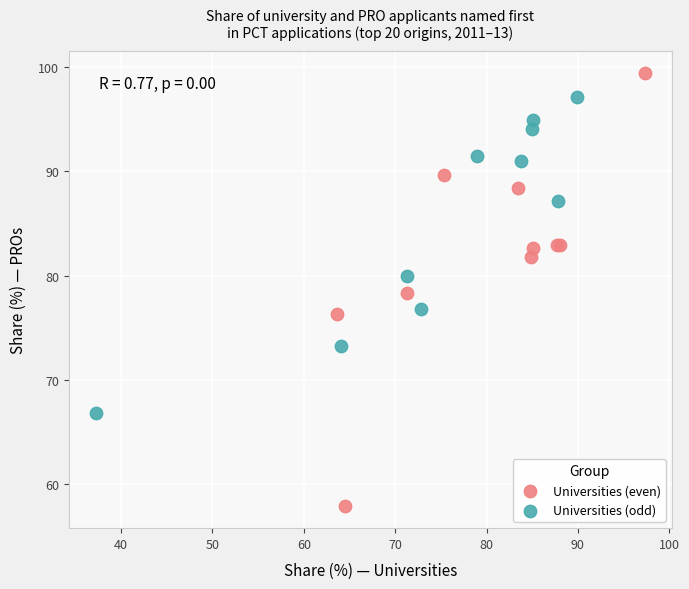

Which series reaches the maximum Y coordinate?

Universities (even)